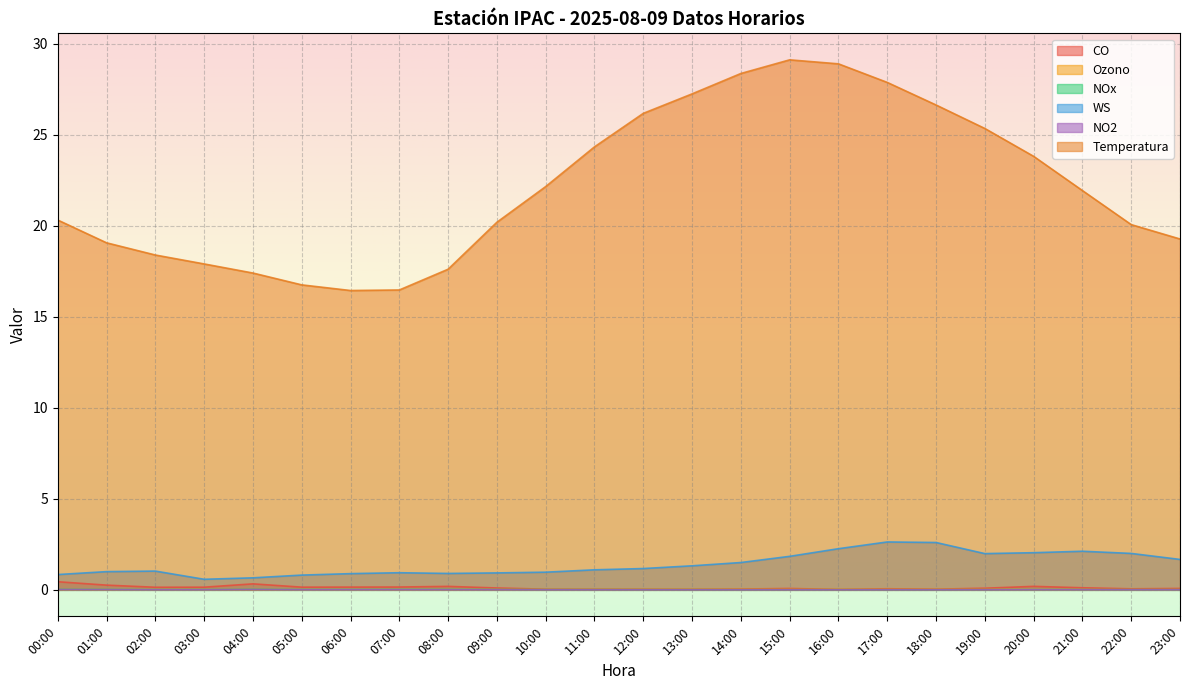

The value of Temperatura at 11:00 is 7.9. True or false?

False